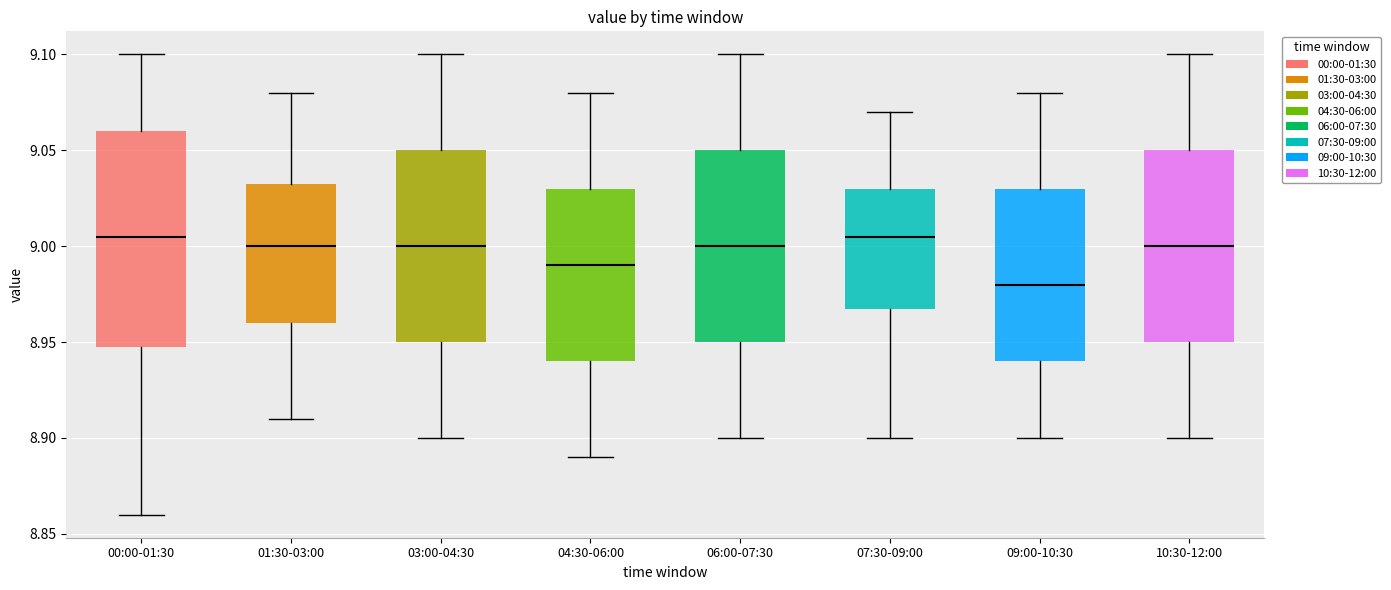

Reading left to right, transcribe this box plot: for each box, give where its median line is, the range the box spans, and where its two whiskers end, as read against the y-axis. The values are not printed on the chart, so give them approximately, as read against the axis.

00:00-01:30: median 9.005, box 8.950 to 9.060, whiskers 8.860 to 9.100
01:30-03:00: median 9.000, box 8.960 to 9.035, whiskers 8.910 to 9.080
03:00-04:30: median 9.000, box 8.950 to 9.050, whiskers 8.900 to 9.100
04:30-06:00: median 8.990, box 8.940 to 9.030, whiskers 8.890 to 9.080
06:00-07:30: median 9.000, box 8.950 to 9.050, whiskers 8.900 to 9.100
07:30-09:00: median 9.005, box 8.970 to 9.030, whiskers 8.900 to 9.070
09:00-10:30: median 8.980, box 8.940 to 9.030, whiskers 8.900 to 9.080
10:30-12:00: median 9.000, box 8.950 to 9.050, whiskers 8.900 to 9.100